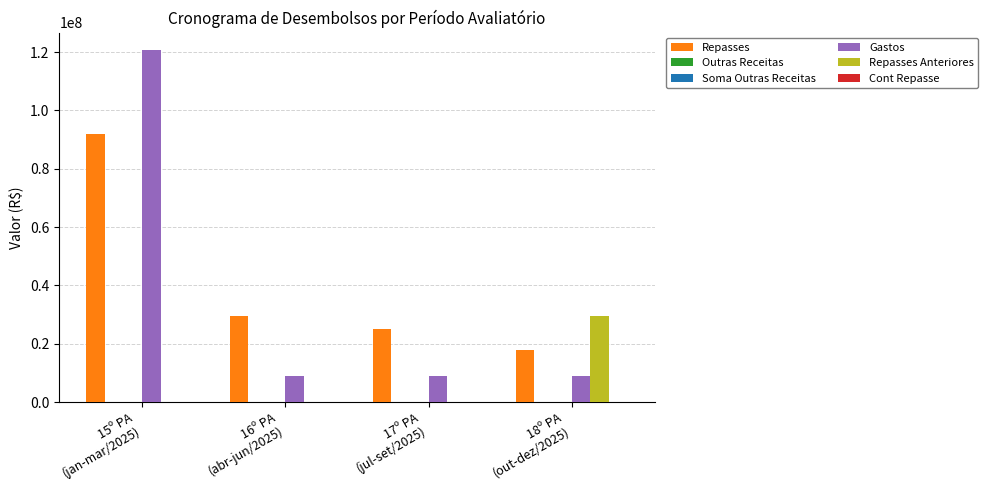

Which series has the widest spread of values?

Gastos